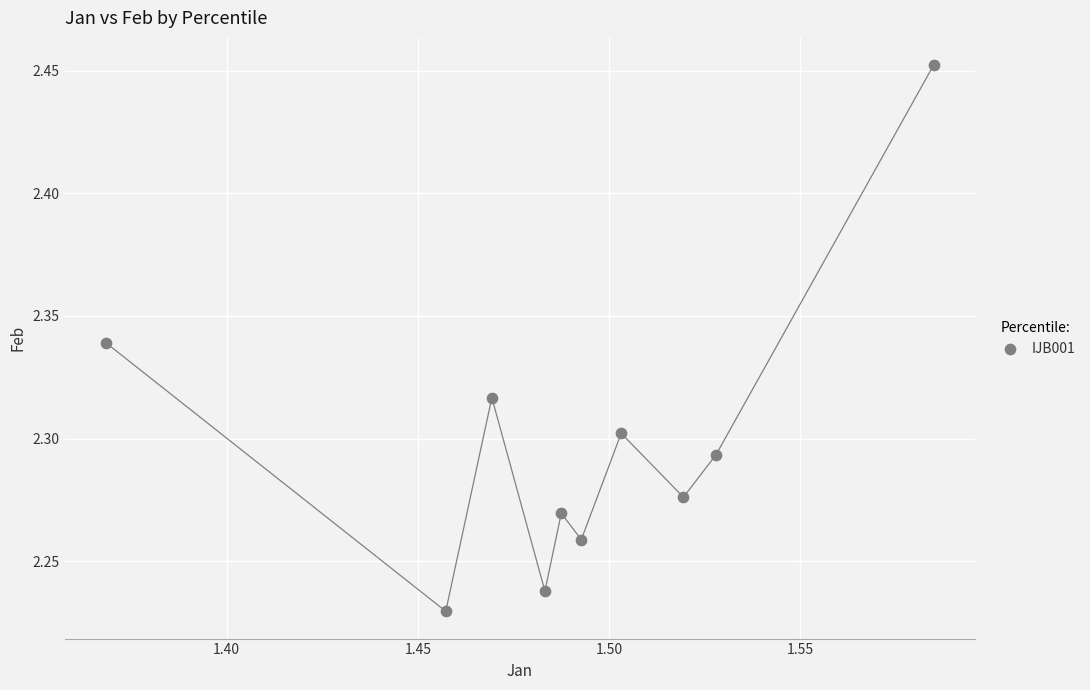

What is the average X value?

1.5